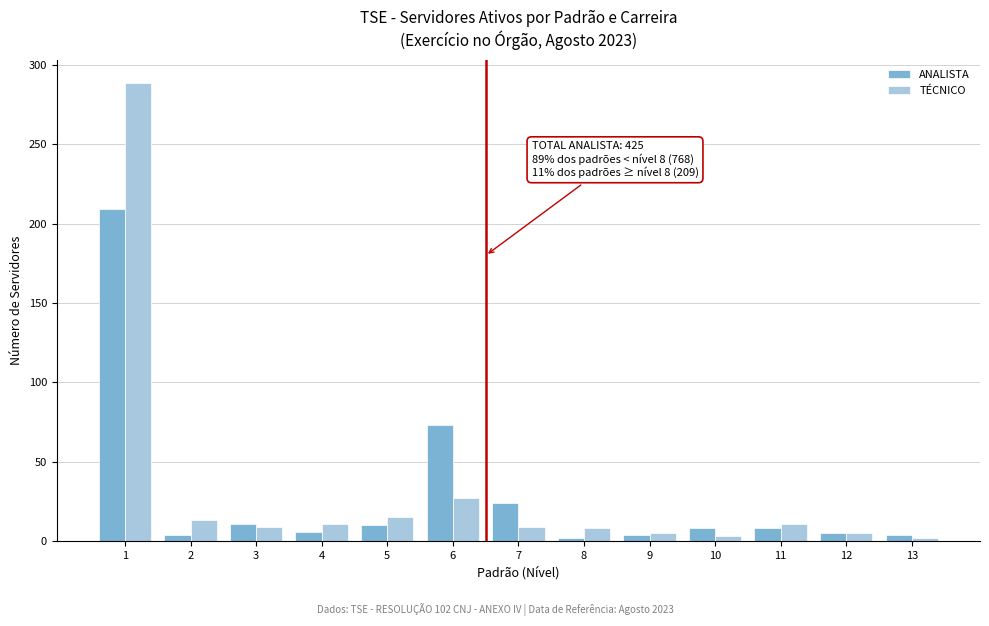

Rank the series by their maximum value, from highest to lowest.

TÉCNICO, ANALISTA